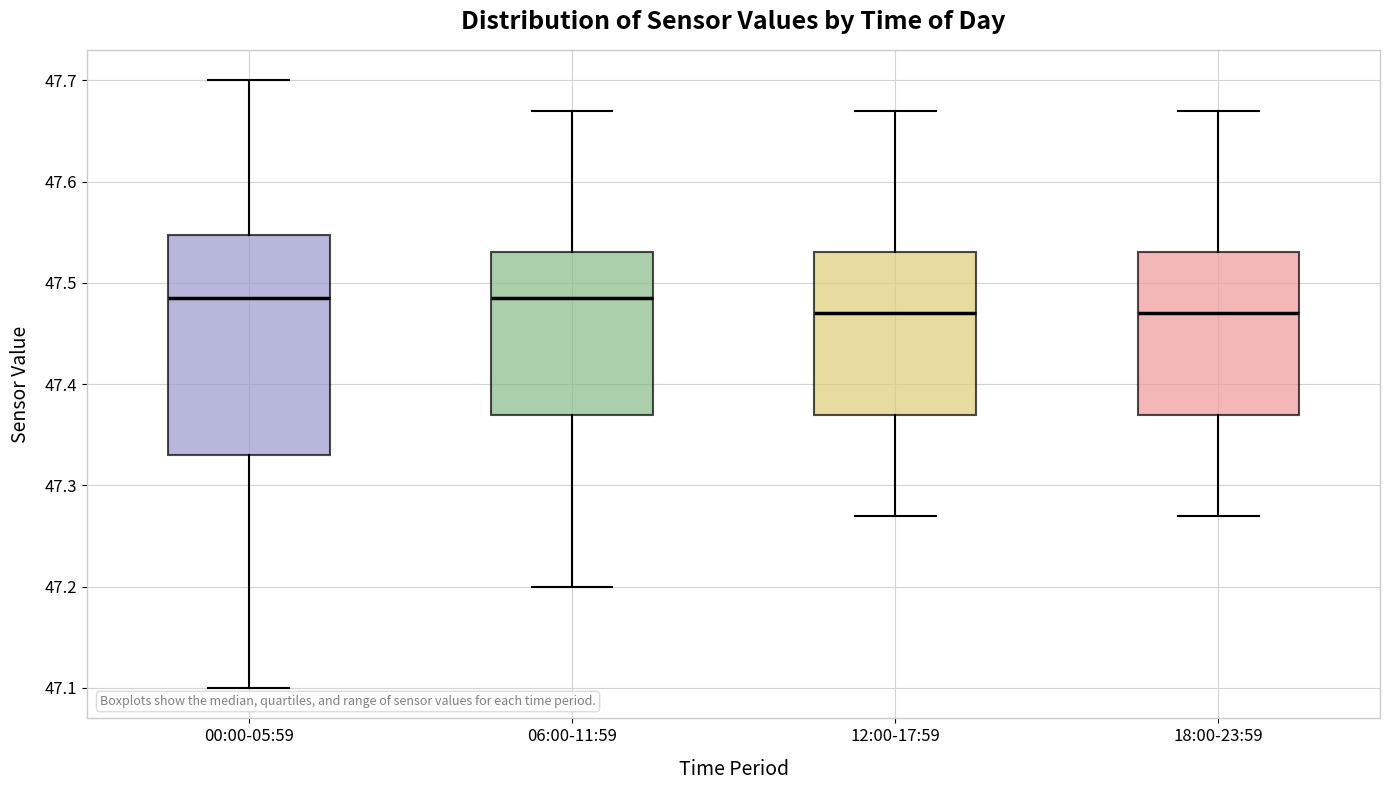

Comparing the boxes themselves (not the whiskers), which one is the tallest?

00:00-05:59